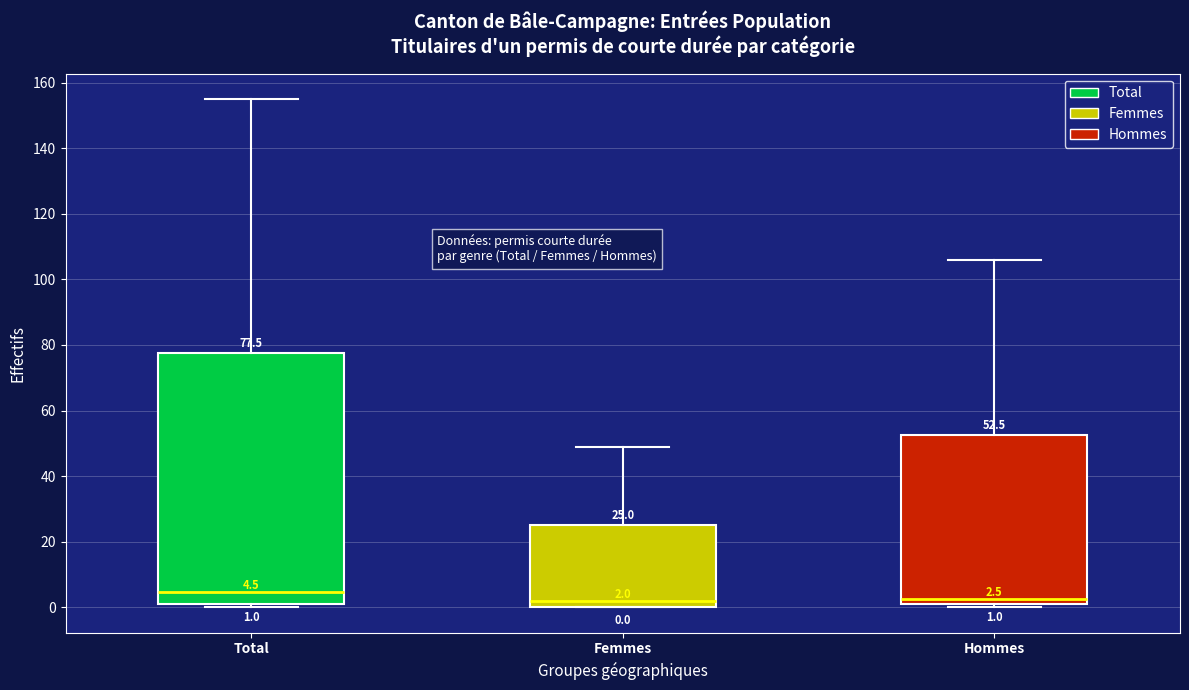

Which box is the tallest, from its lower edge to its upper edge?

Total